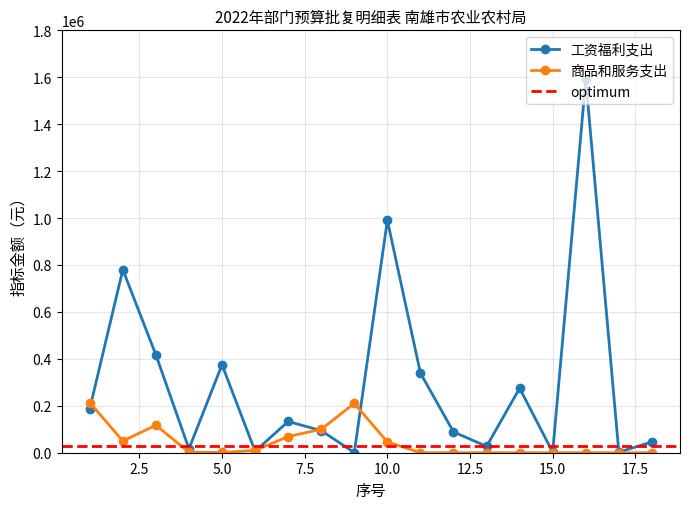

What is the difference between the maximum and minimum values in the 商品和服务支出 series?

213600.0